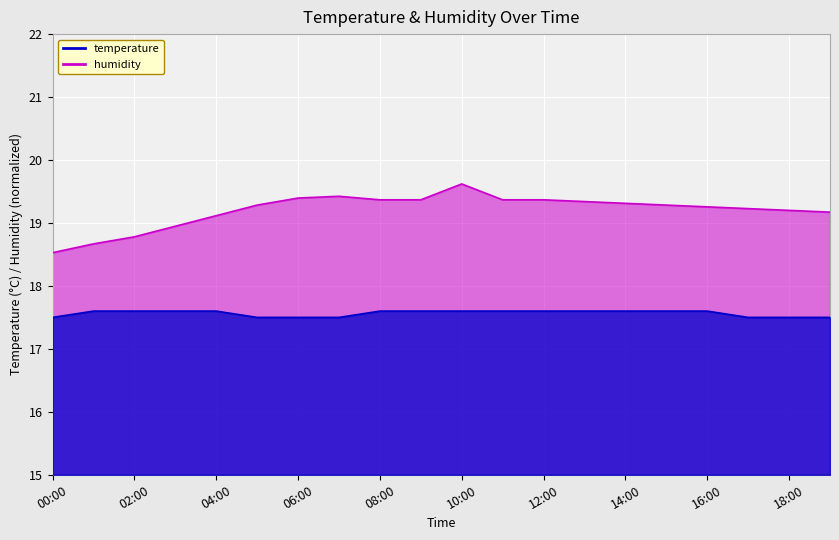

Which category has the lowest value in the humidity series?

00:00